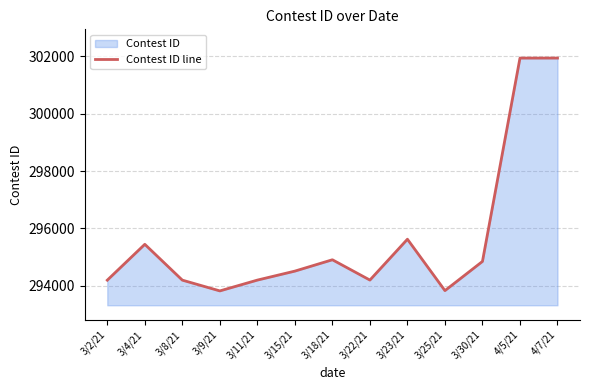

Reading right to left, transcribe all the data shown in this chart.

4/7/21=301931	4/5/21=301930	3/30/21=294853	3/25/21=293837	3/23/21=295626	3/22/21=294204	3/18/21=294911	3/15/21=294516	3/11/21=294203	3/9/21=293827	3/8/21=294202	3/4/21=295449	3/2/21=294201